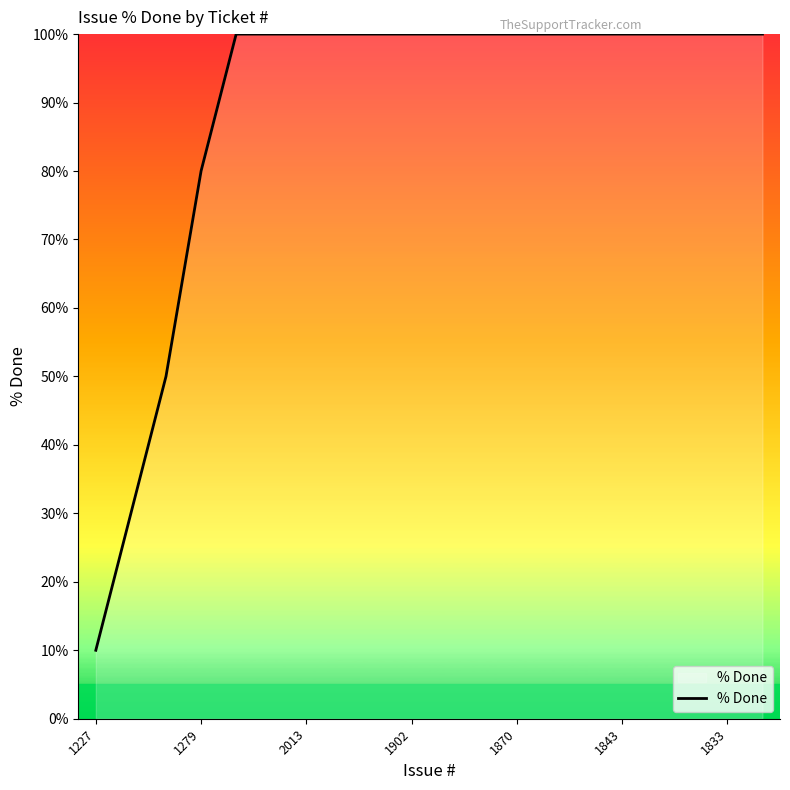

What is the greatest value displayed?

100